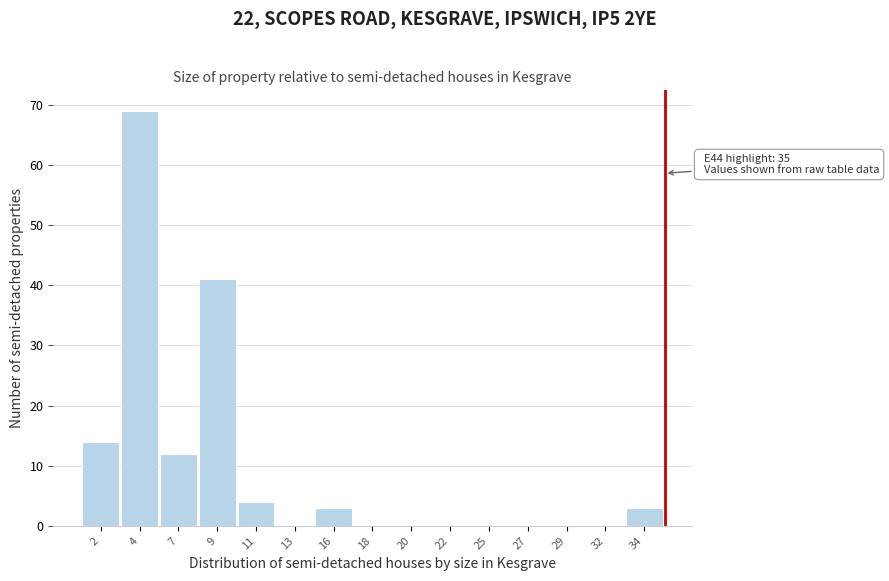

Reading left to right, list all the values displayed in this chart.

2=14	4=69	7=12	9=41	11=4	13=0	16=3	18=0	20=0	22=0	25=0	27=0	29=0	32=0	34=3